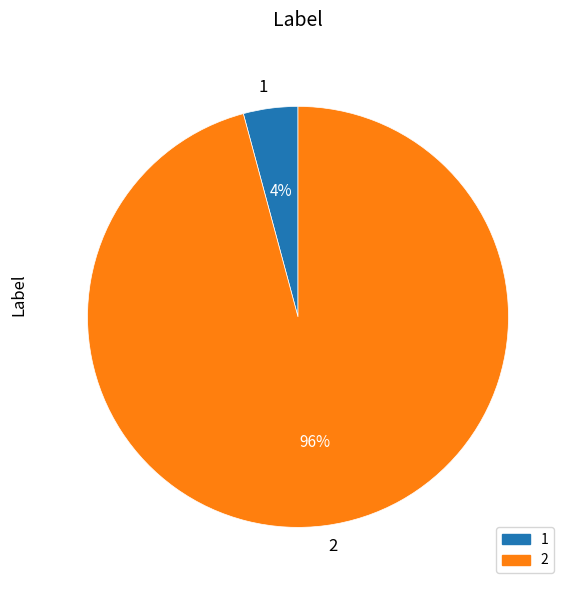

How many segments does this pie chart have?

2